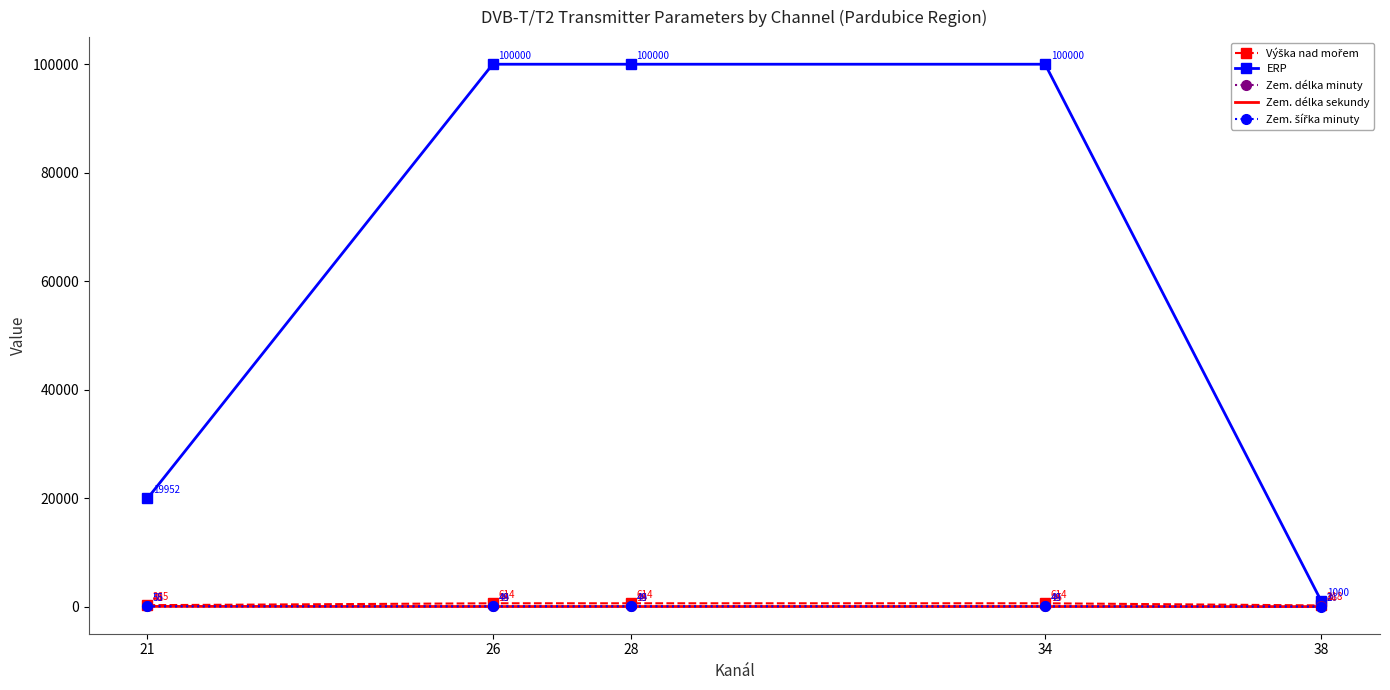

Is it true that ERP equals 100000 at 28?

True